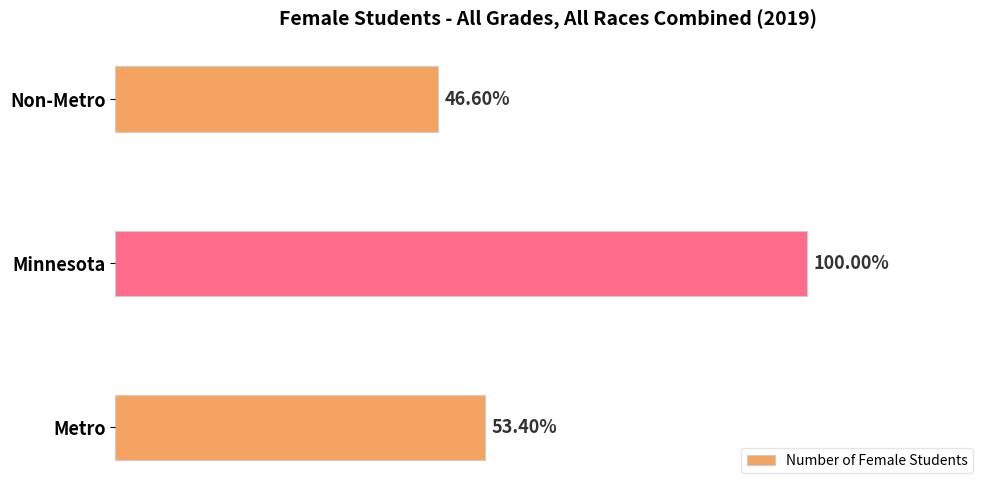

Are the bars horizontal?

Yes